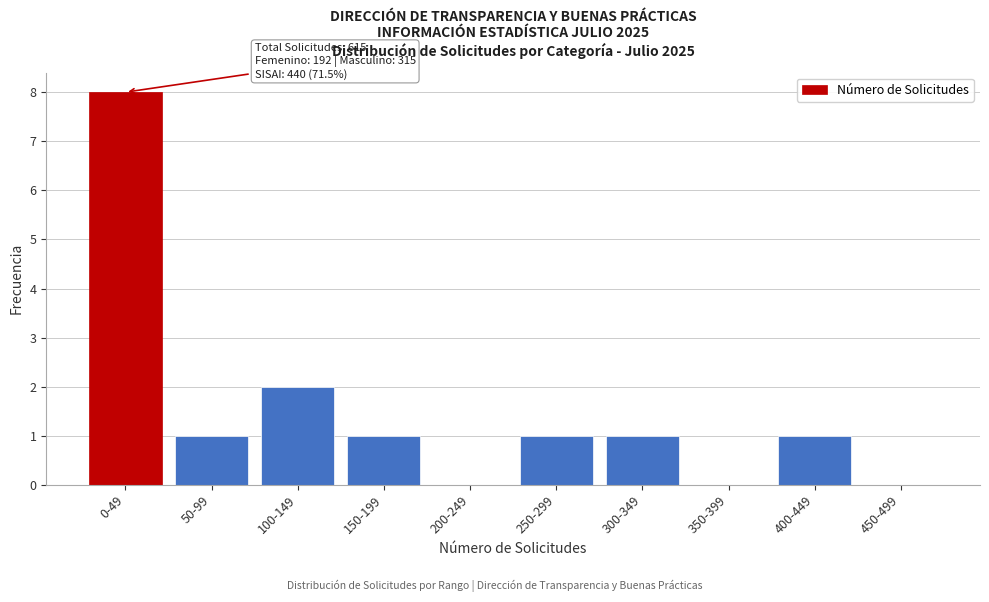

Reading left to right, list all the values displayed in this chart.

0-49=8	50-99=1	100-149=2	150-199=1	200-249=0	250-299=1	300-349=1	350-399=0	400-449=1	450-499=0